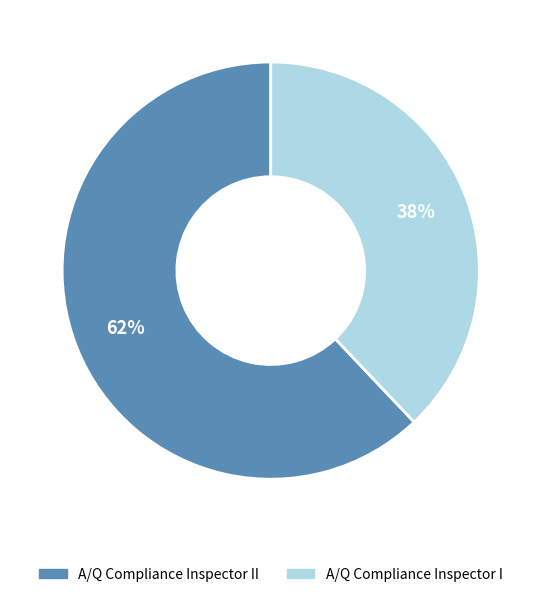

How many segments does this pie chart have?

2